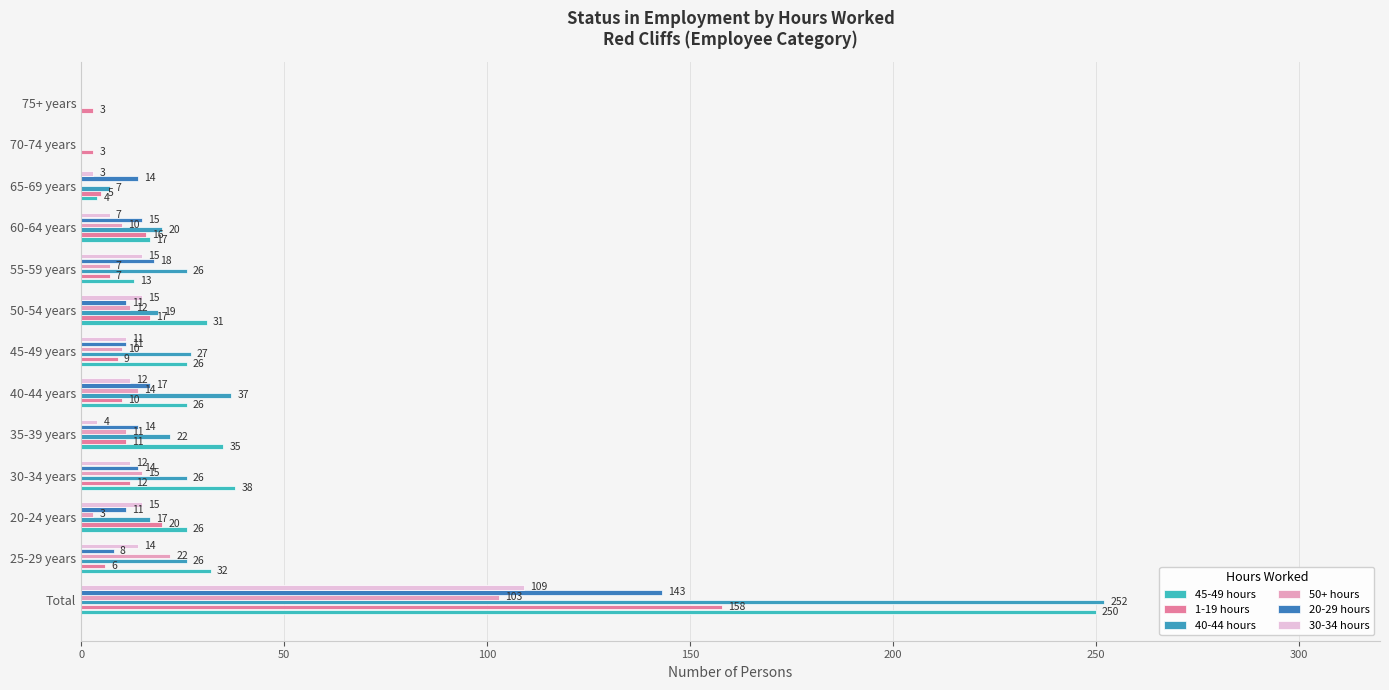

At which label is 20-29 hours closest to 71?

55-59 years